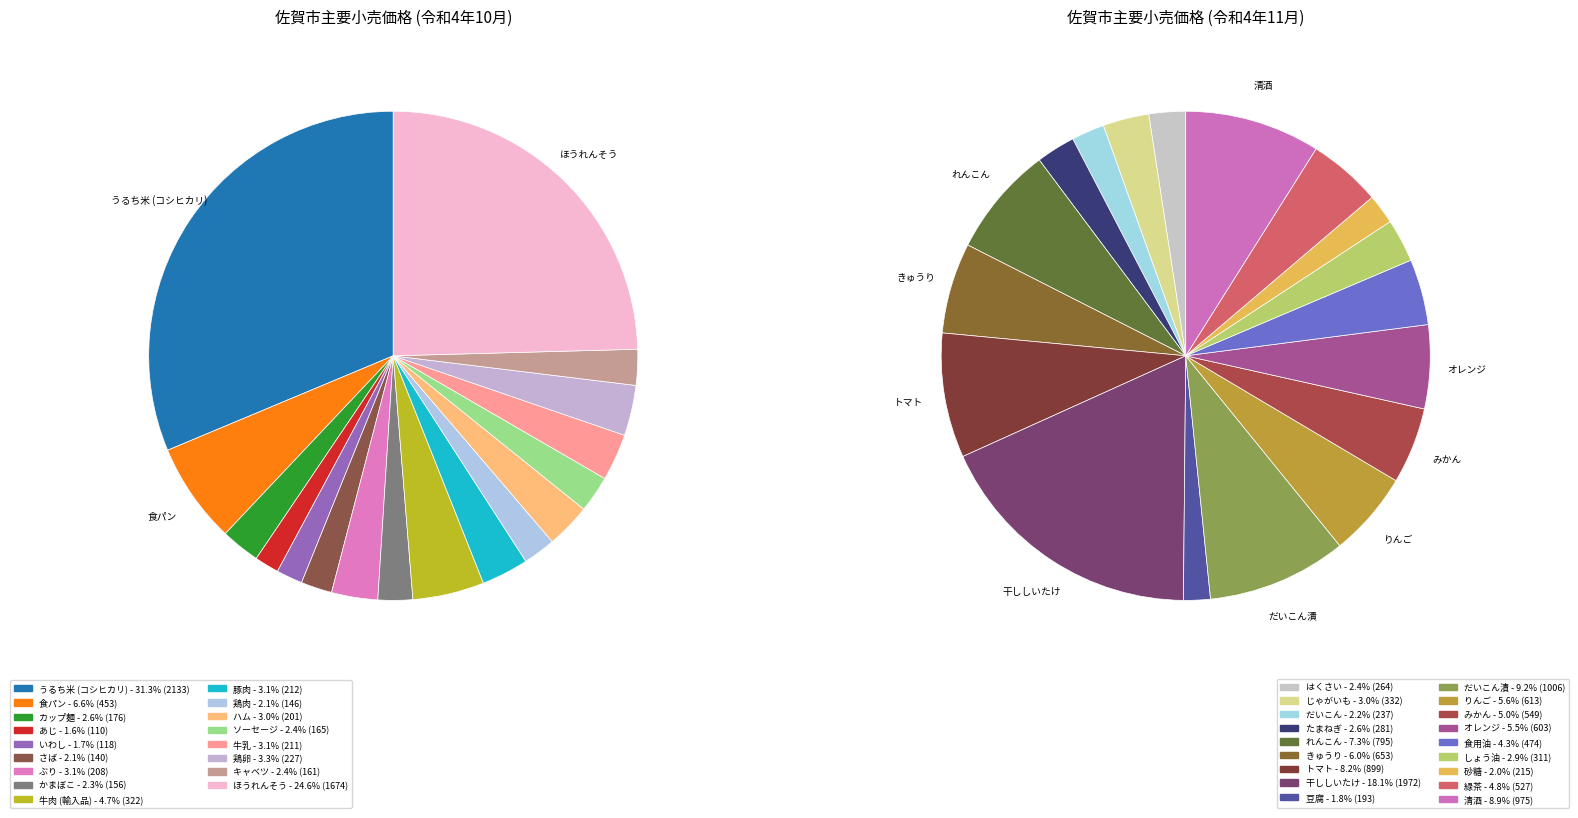

Which slice is the largest?

うるち米 (コシヒカリ)